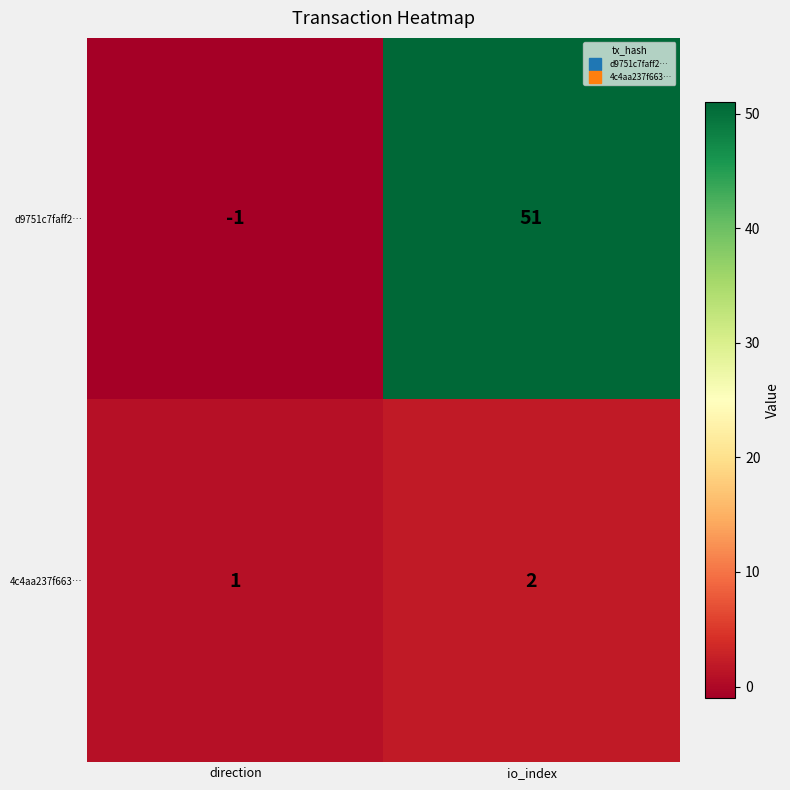

Which series has the largest range (max minus min)?

d9751c7faff2…